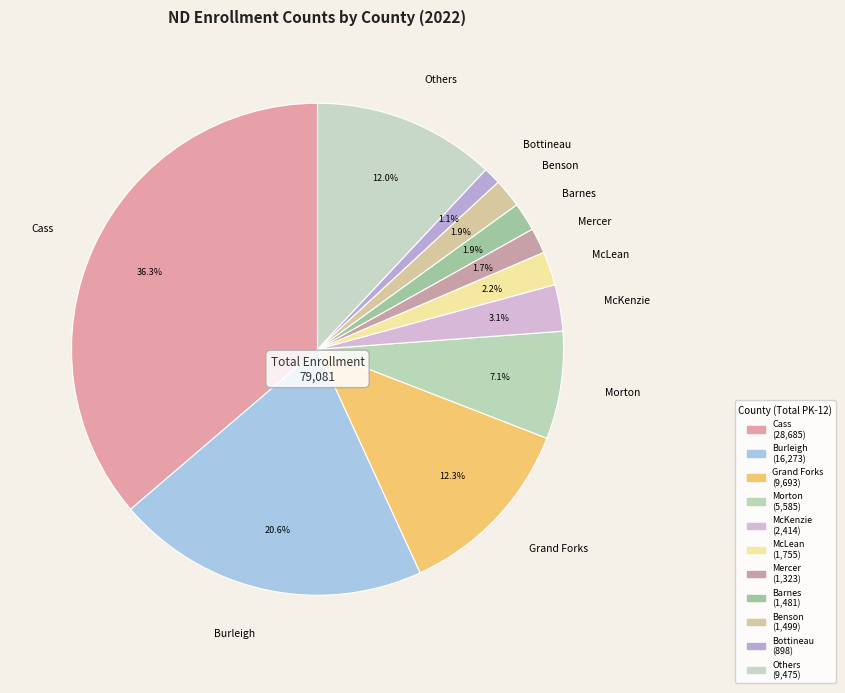

Approximately how many times larger is the value at McKenzie compared to Others?

0.3